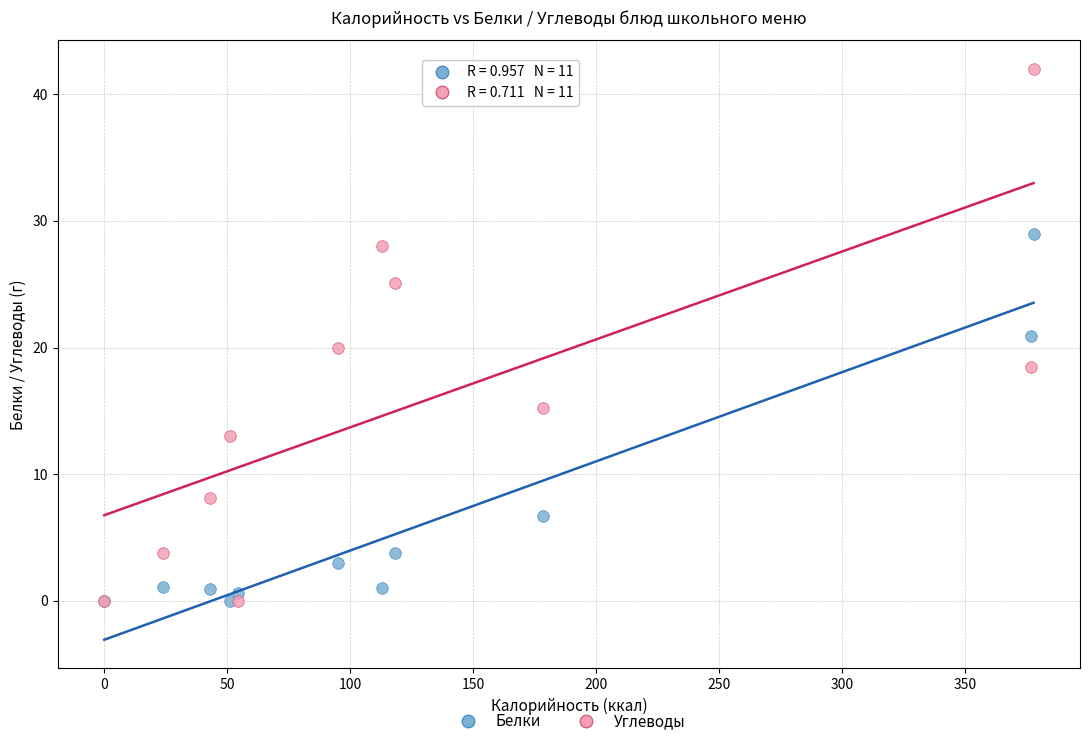

Which series has the widest spread of Y values?

Углеводы